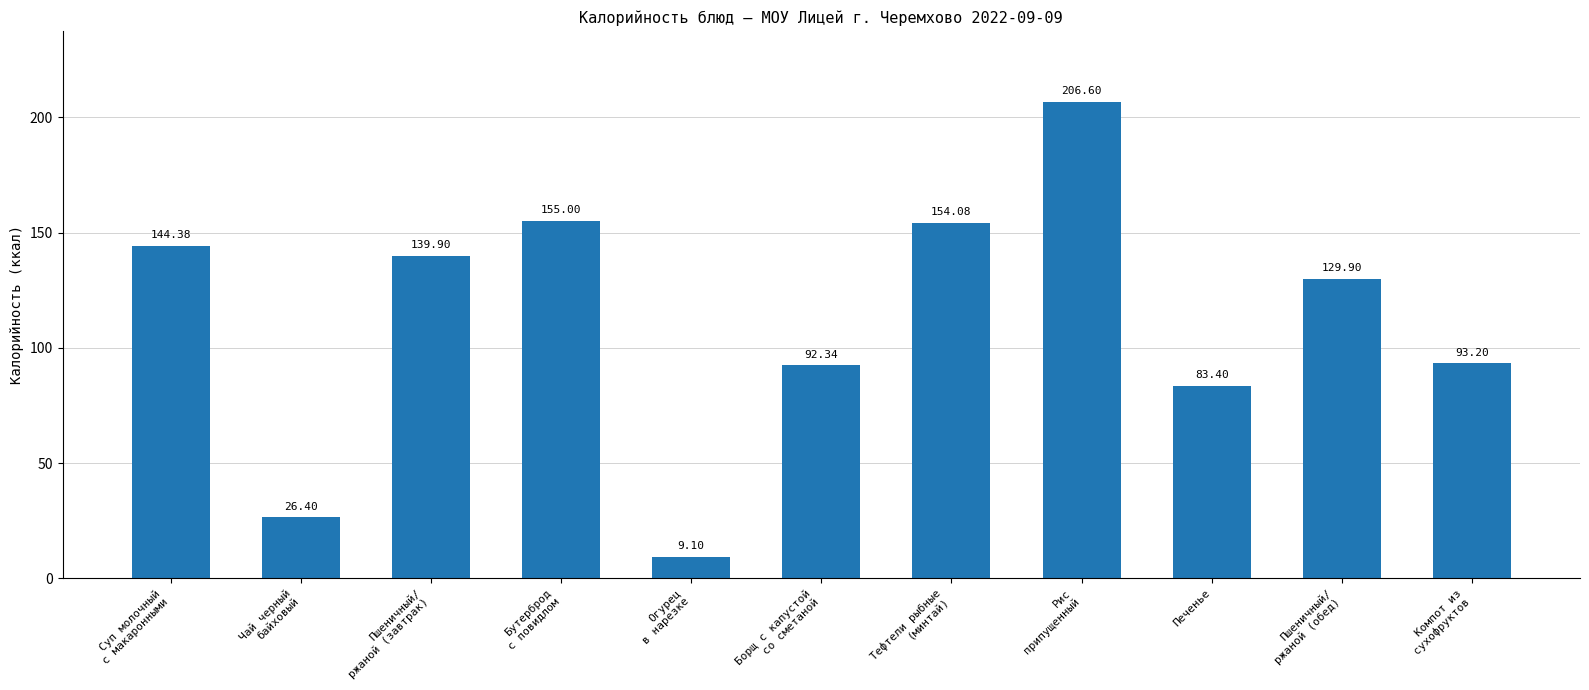

What is the change in value from Чай черный
байховый to Борщ с капустой
со сметаной?

+65.9